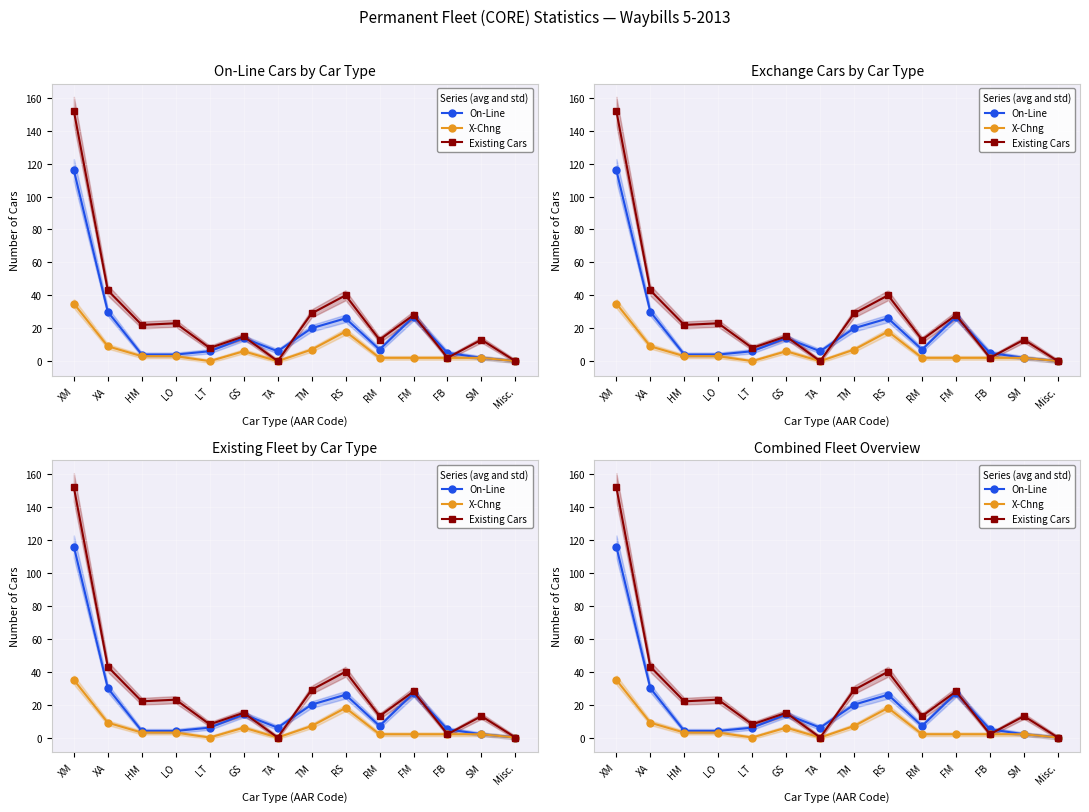

What is the sum of the Existing Cars values at LO and LT?

31